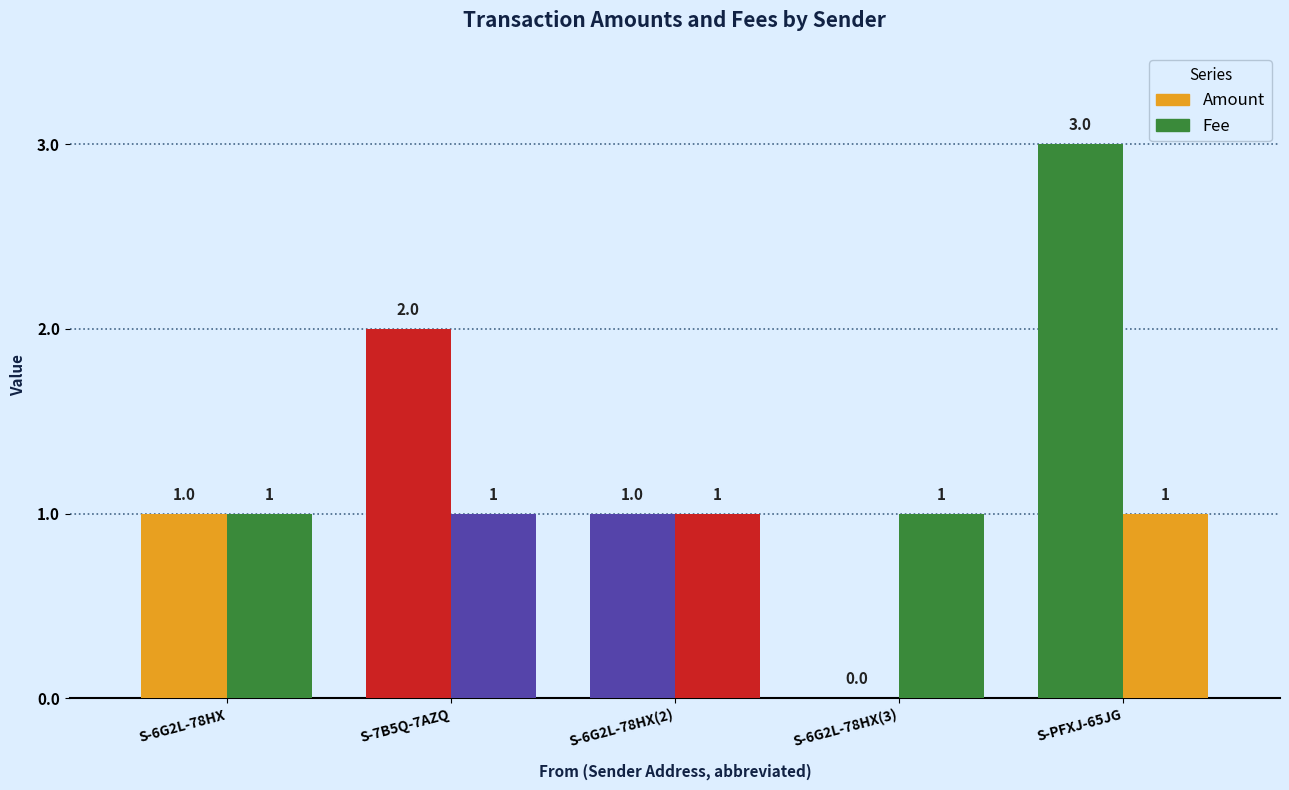

How many values in the Amount series exceed 1?

2